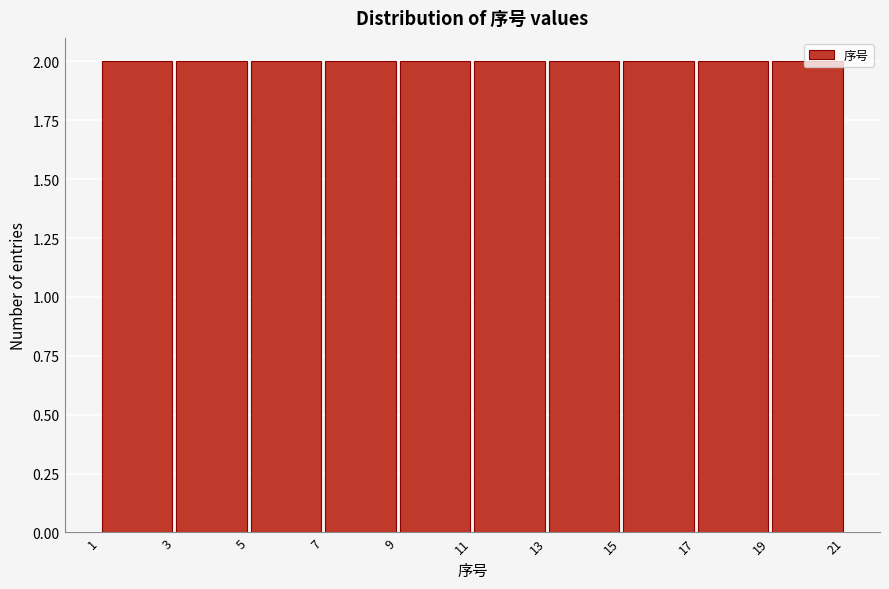

How tall is the bar that spans 1 to 3 on the x-axis? The values are not printed on the chart, so give them approximately, as read against the axis.

2